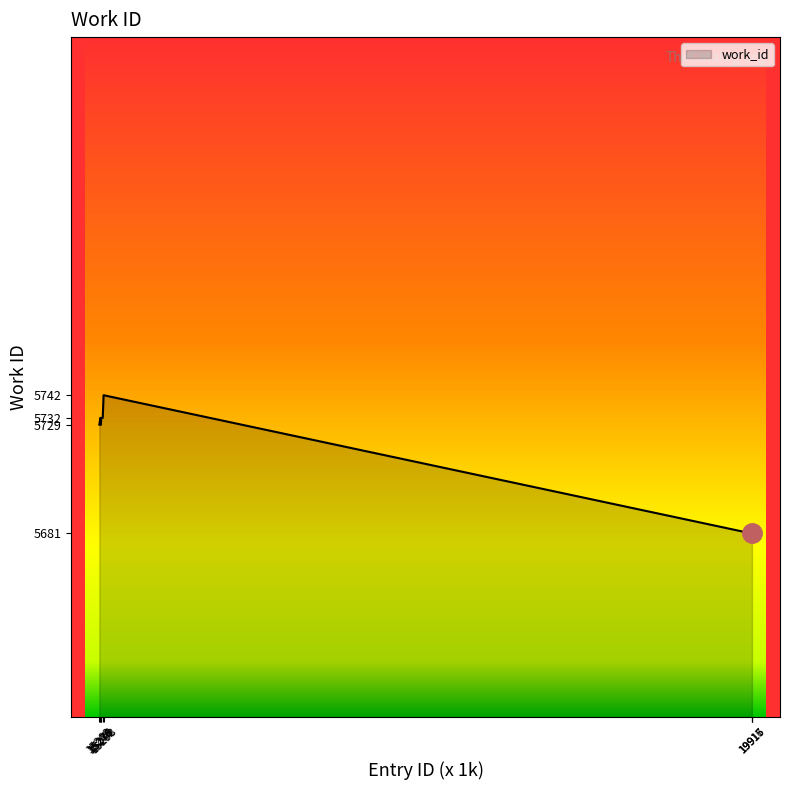

What is the maximum value shown in the chart?

5742